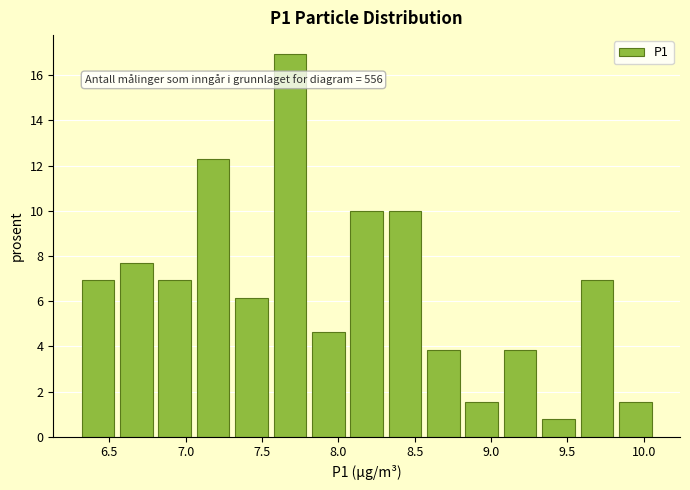

Over which range of the x-axis is the bar tallest?

7.55 to 7.80